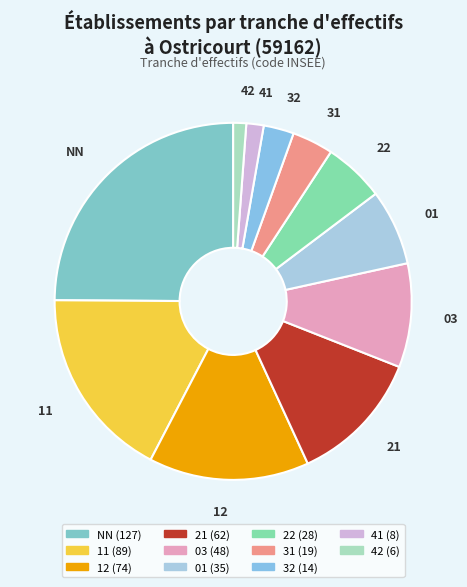

Count the number of slices in the pie.

11